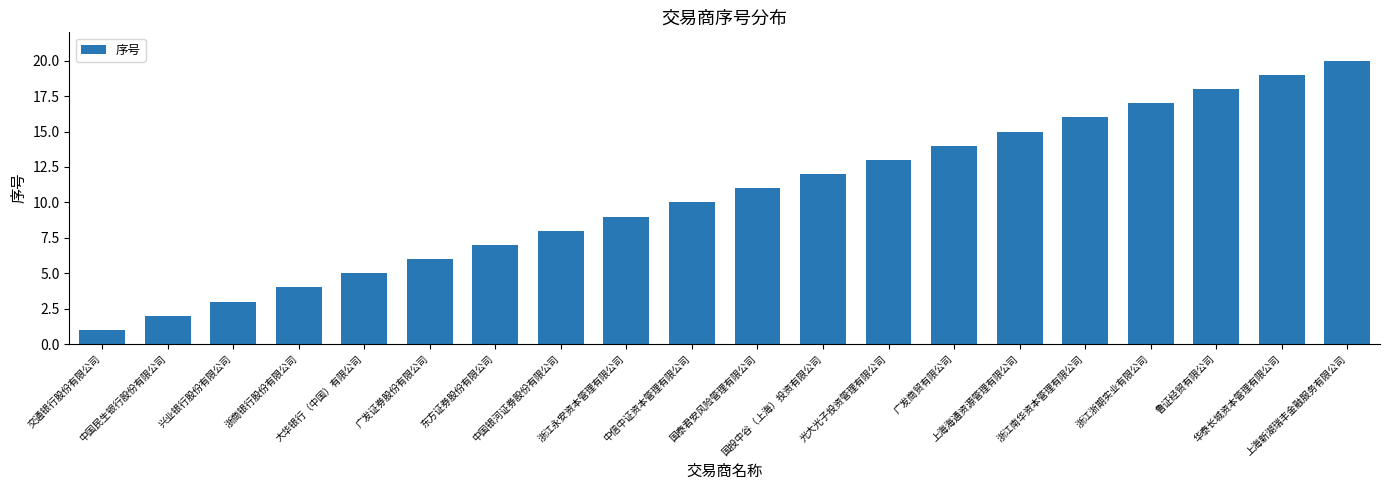

Between 中国民生银行股份有限公司 and 广发证券股份有限公司, which is larger?

广发证券股份有限公司